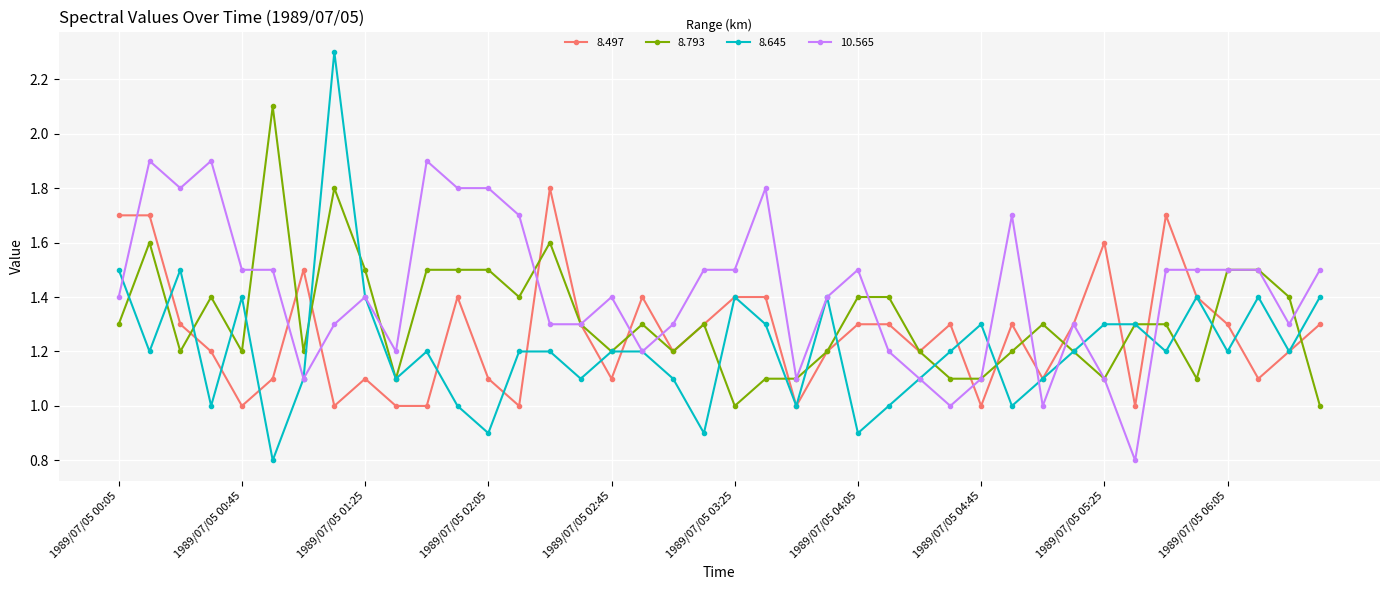

List the series in order of their peak value, lowest first.

8.497, 10.565, 8.793, 8.645